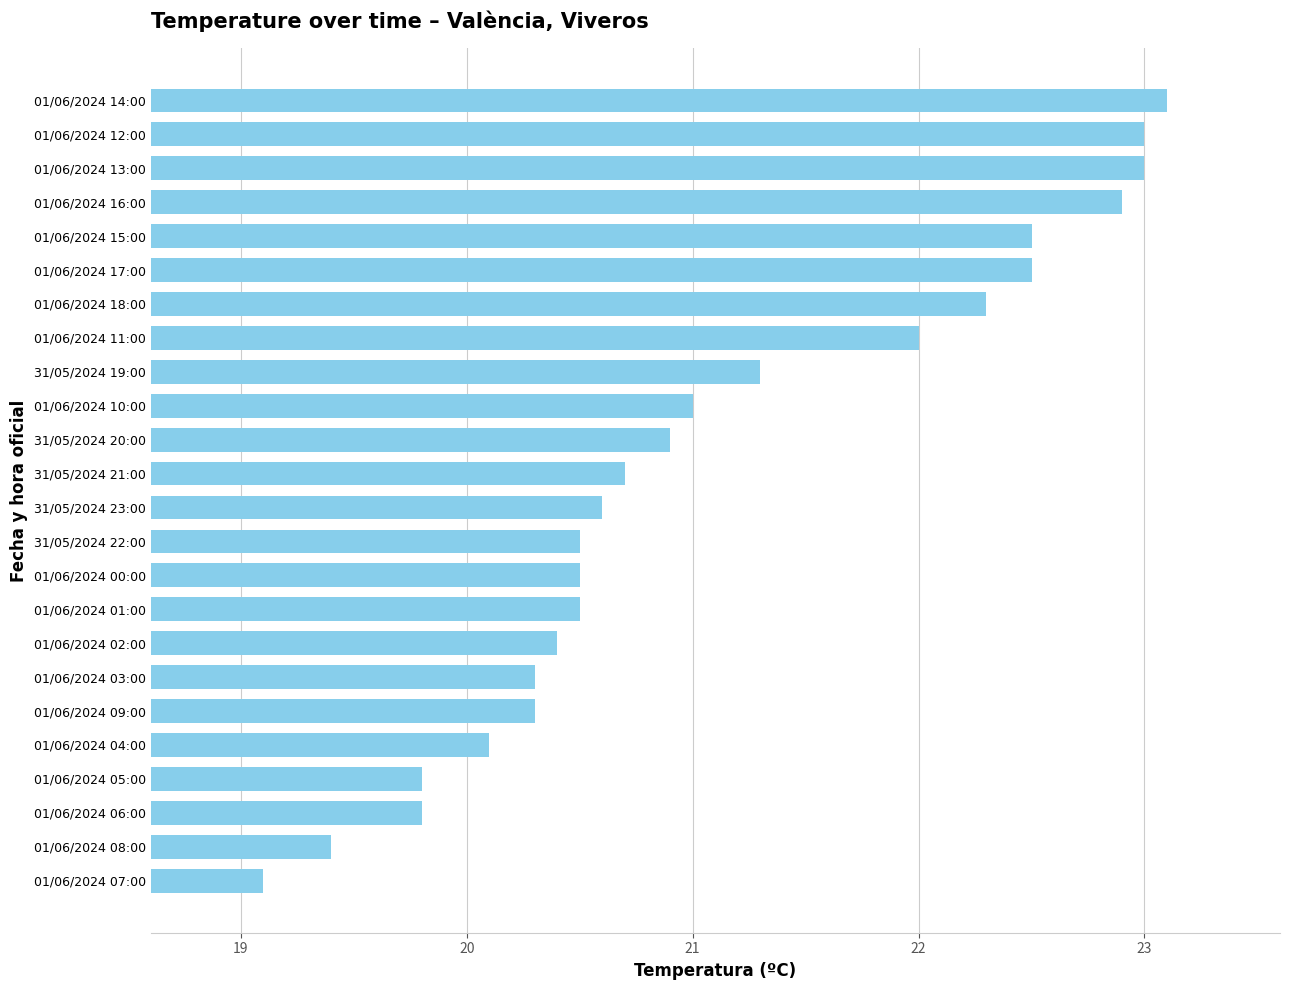

Reading top to bottom, list all the values displayed in this chart.

01/06/2024 14:00=23.1	01/06/2024 12:00=23.0	01/06/2024 13:00=23.0	01/06/2024 16:00=22.9	01/06/2024 15:00=22.5	01/06/2024 17:00=22.5	01/06/2024 18:00=22.3	01/06/2024 11:00=22.0	31/05/2024 19:00=21.3	01/06/2024 10:00=21.0	31/05/2024 20:00=20.9	31/05/2024 21:00=20.7	31/05/2024 23:00=20.6	31/05/2024 22:00=20.5	01/06/2024 00:00=20.5	01/06/2024 01:00=20.5	01/06/2024 02:00=20.4	01/06/2024 03:00=20.3	01/06/2024 09:00=20.3	01/06/2024 04:00=20.1	01/06/2024 05:00=19.8	01/06/2024 06:00=19.8	01/06/2024 08:00=19.4	01/06/2024 07:00=19.1